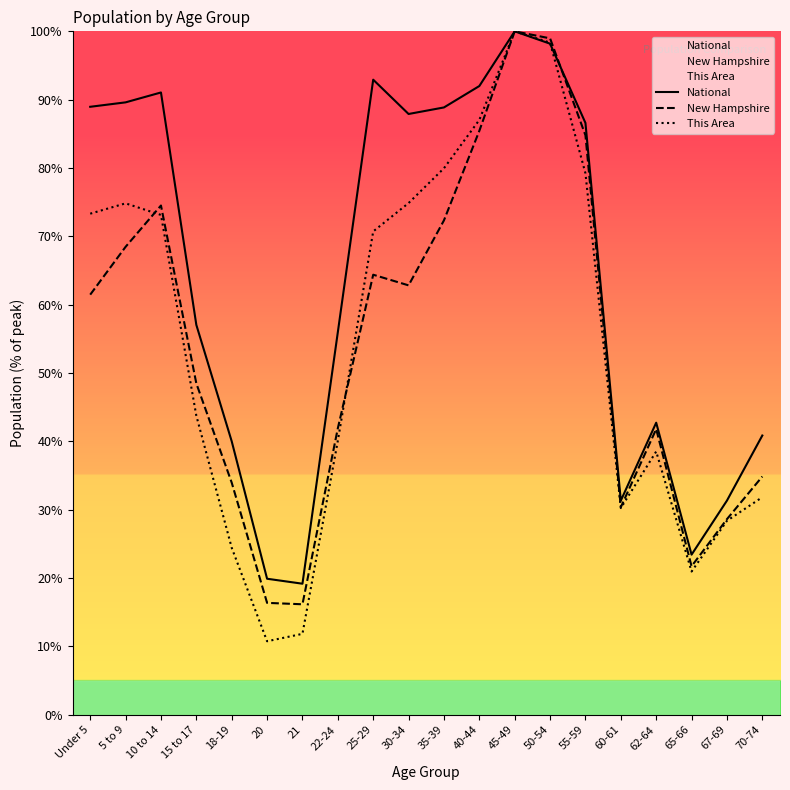

At which category is the sum across all series the highest?

45-49